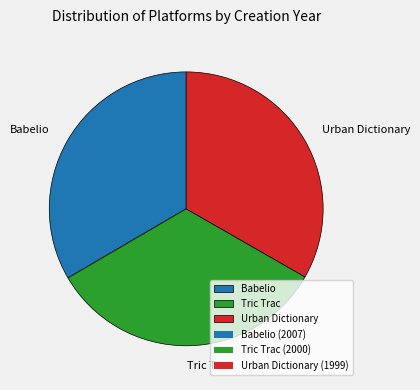

Is it true that Urban Dictionary is 33% of the pie?

True